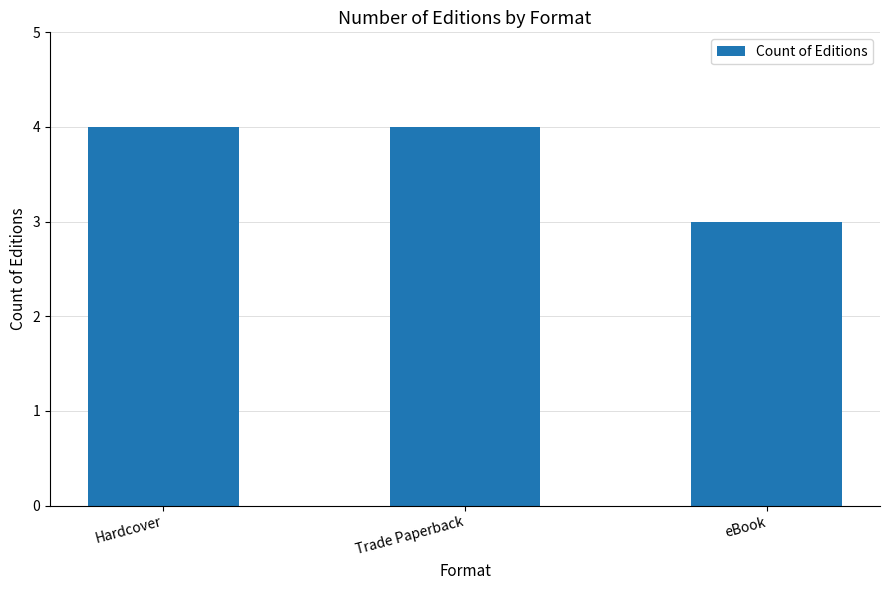

The value at Hardcover is 4. True or false?

True